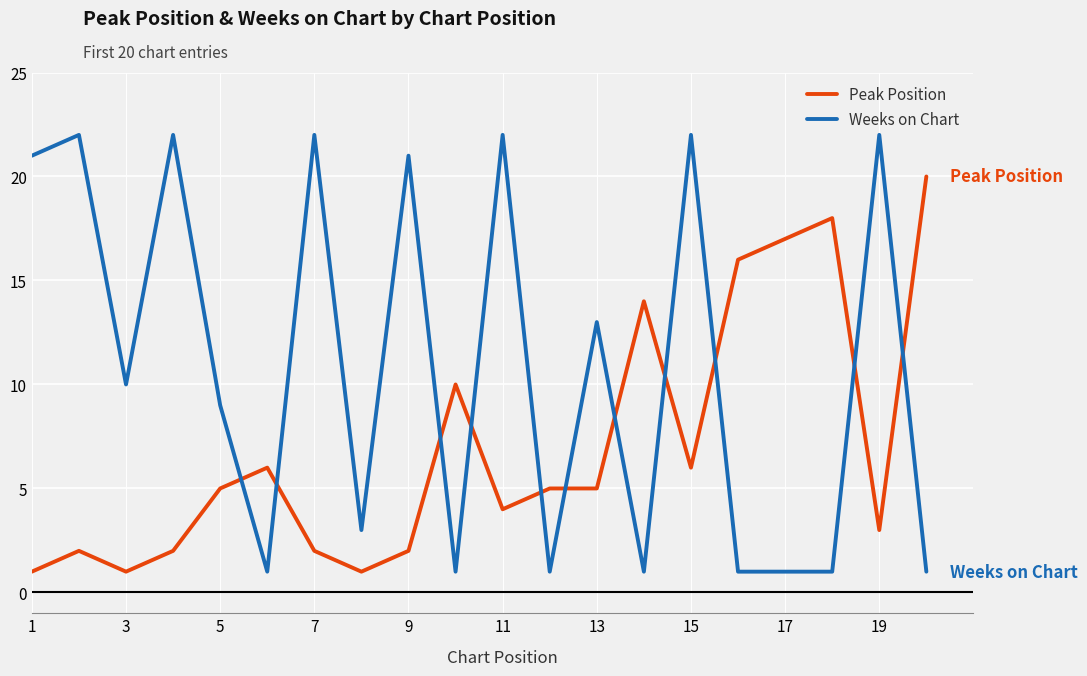

What are all the series names shown in the legend?

Peak Position, Weeks on Chart